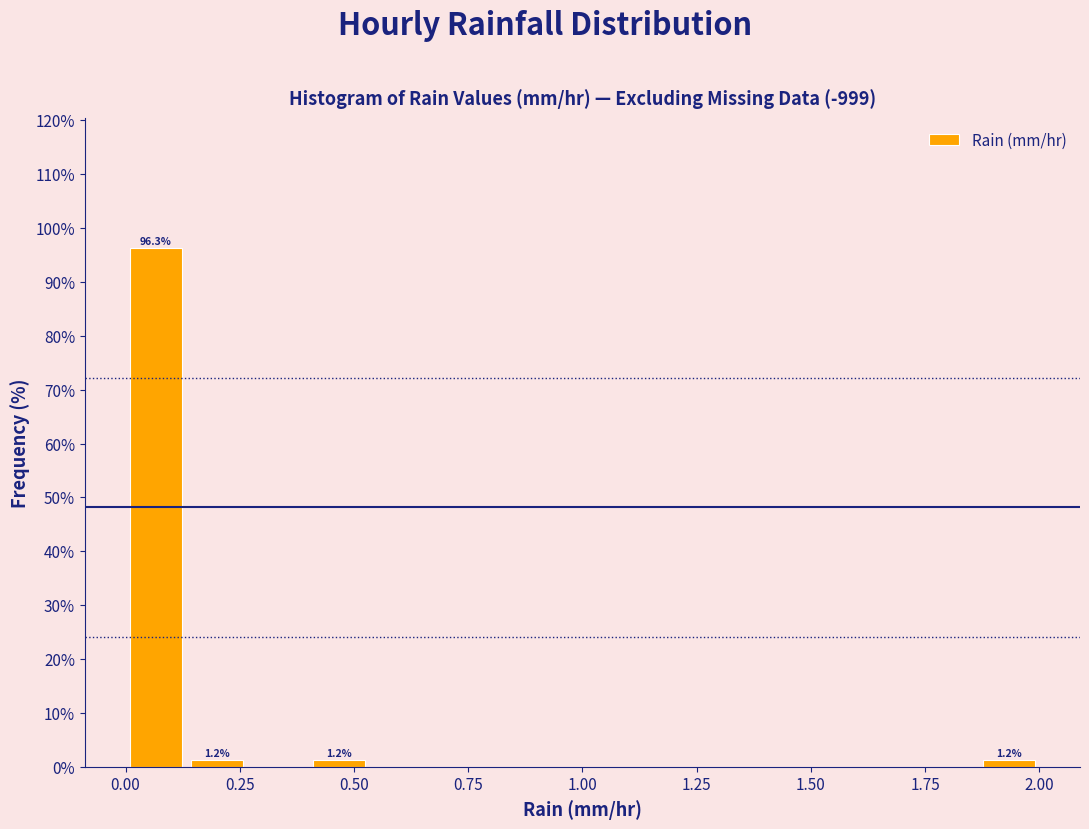

Read against the x-axis, roughly where is the centre of the tallest bar?

0.05